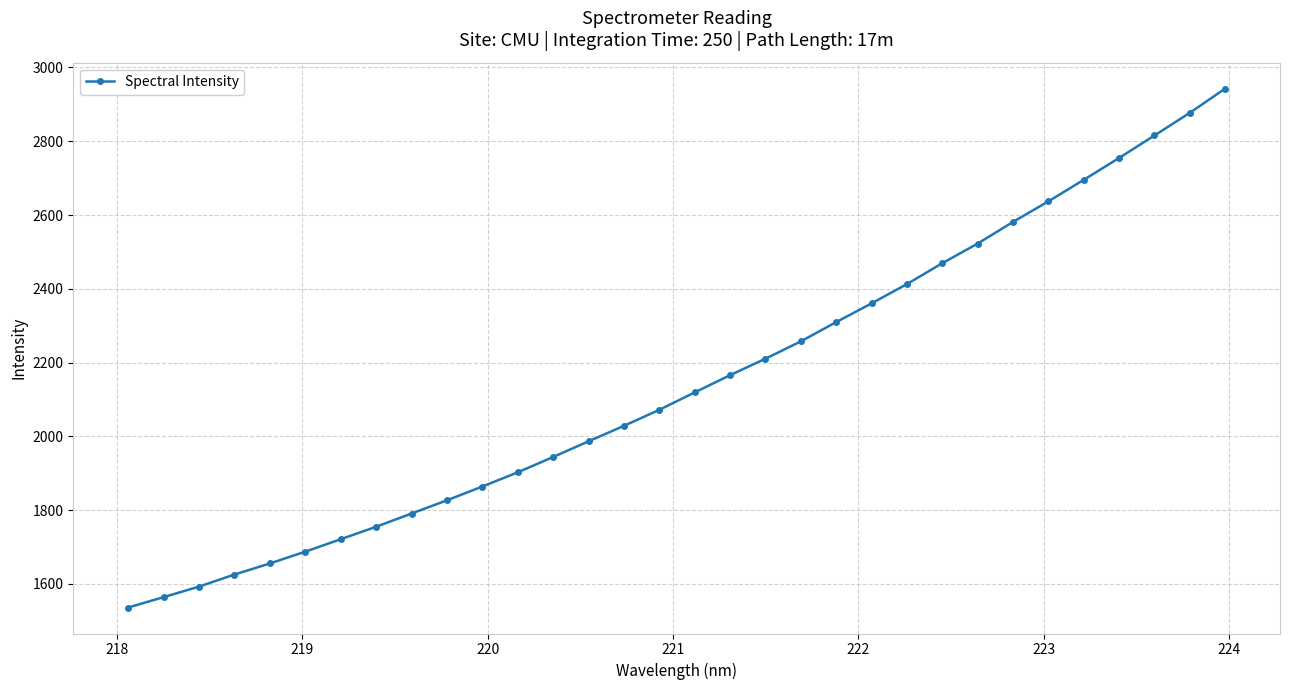

What is the minimum value shown in the chart?

1535.9